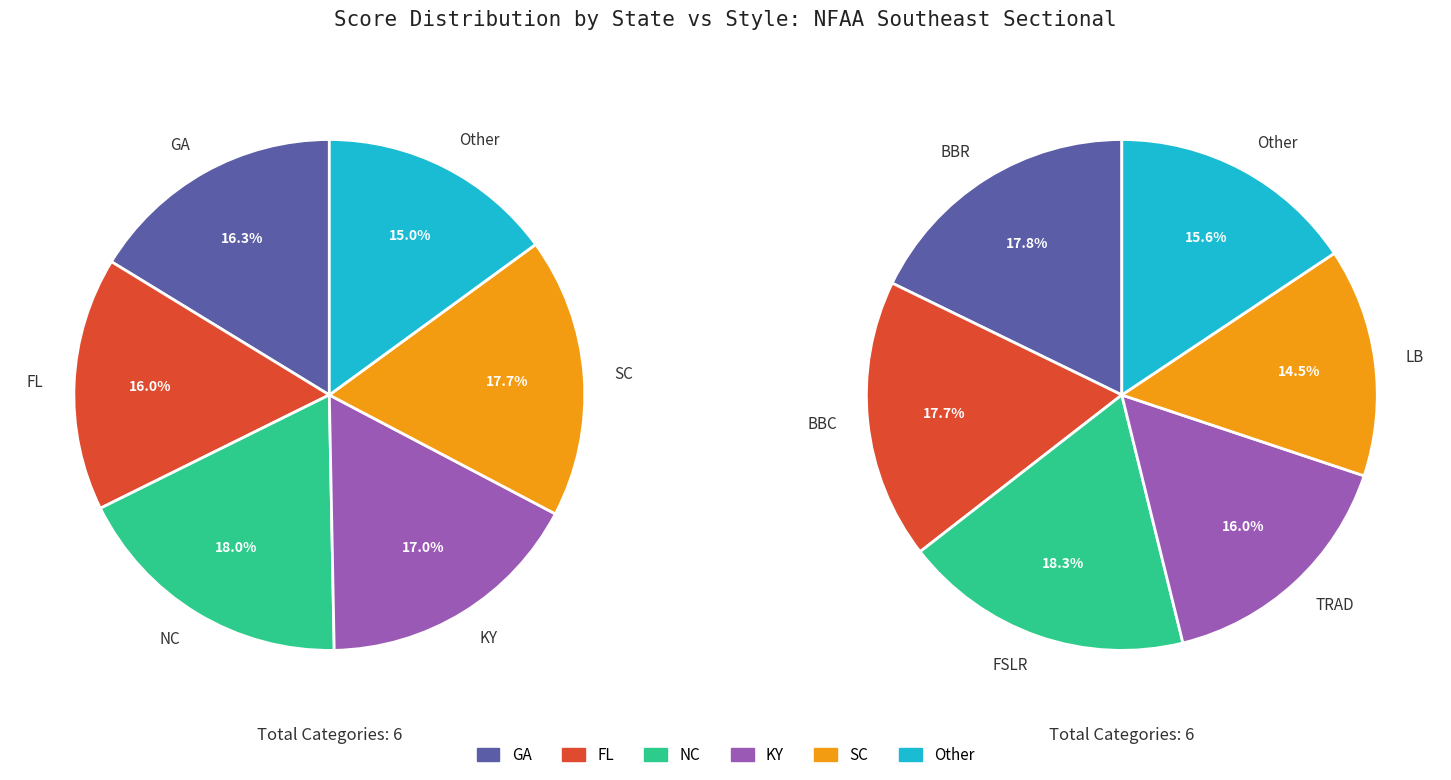

What is the total percentage of Other and KY?

32.0%